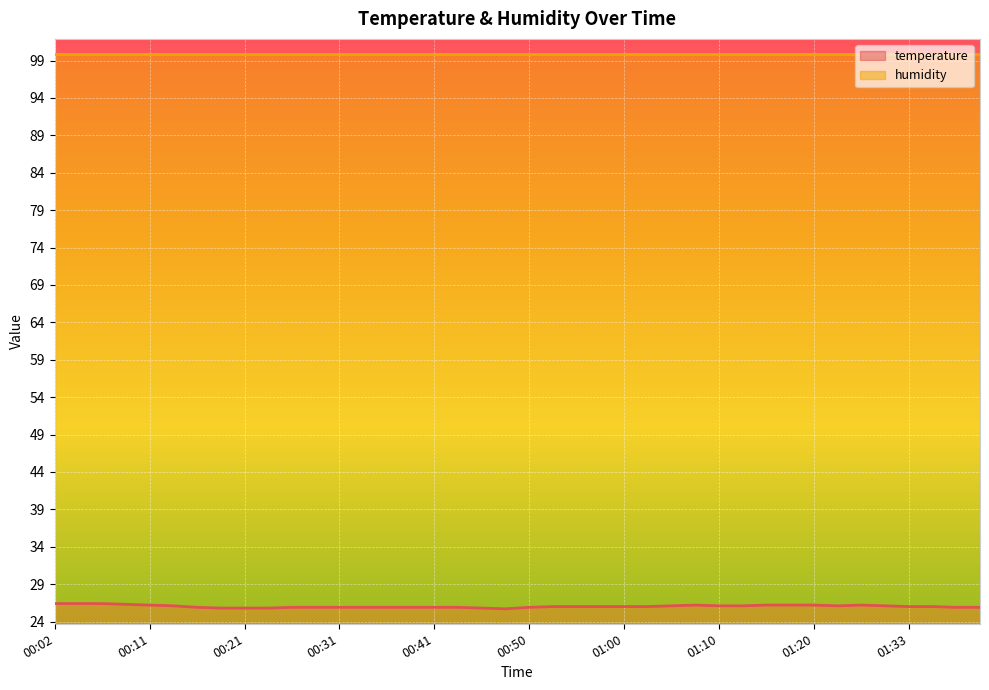

List the labels in order of value, smallest first.

00:48, 00:19, 00:21, 00:24, 00:45, 00:16, 00:26, 00:28, 00:31, 00:33, 00:36, 00:38, 00:41, 00:43, 00:50, 01:38, 01:41, 00:53, 00:55, 00:58, 01:00, 01:03, 01:33, 01:36, 00:14, 01:05, 01:10, 01:13, 01:23, 01:28, 00:11, 01:07, 01:15, 01:18, 01:20, 01:25, 00:09, 00:02, 00:04, 00:07